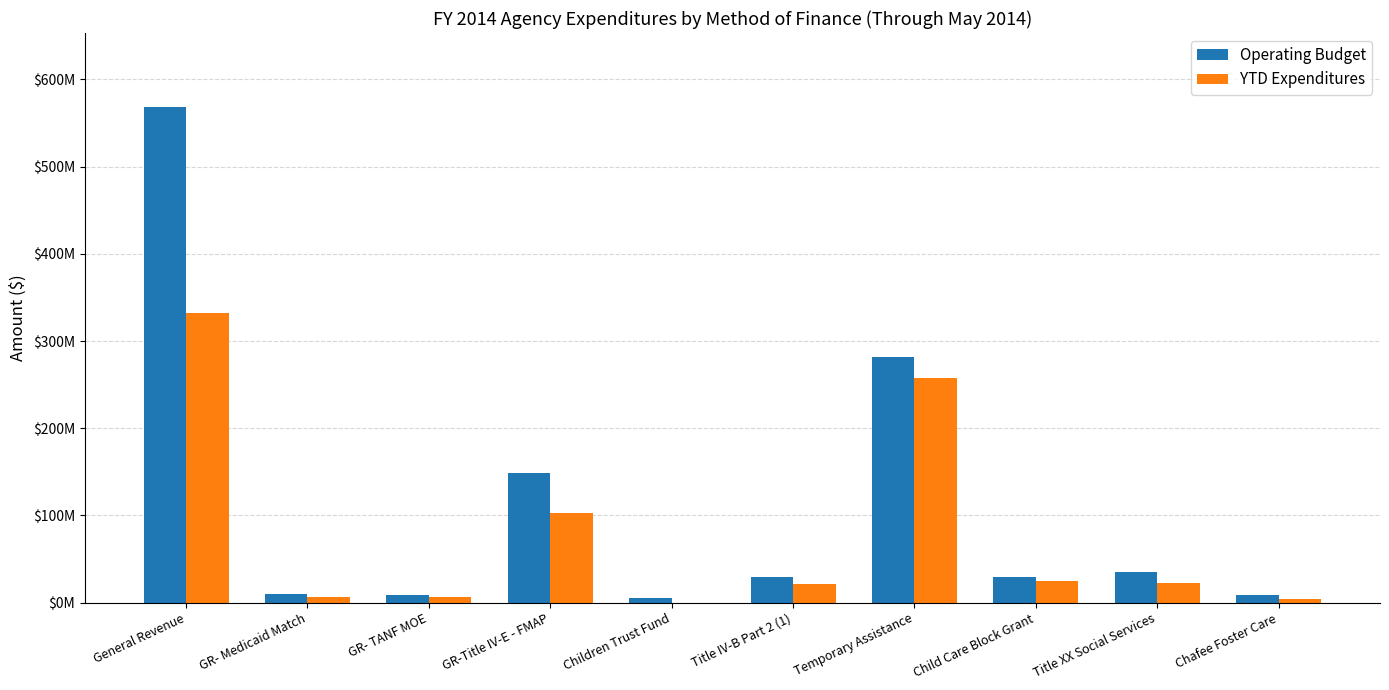

Which category has the highest value across all series?

General Revenue